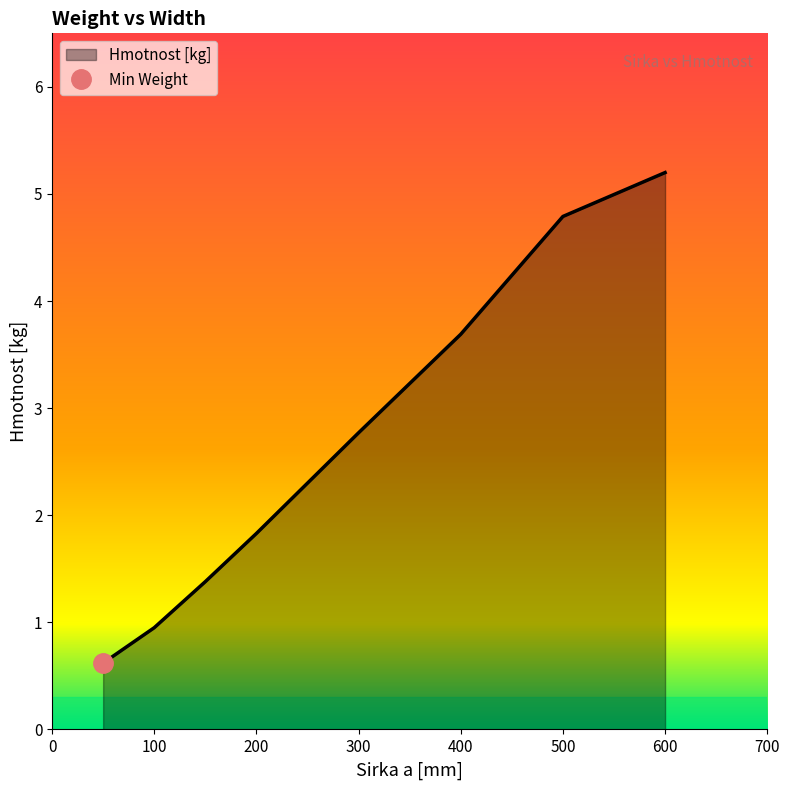

Where does the data first go above 2?

300